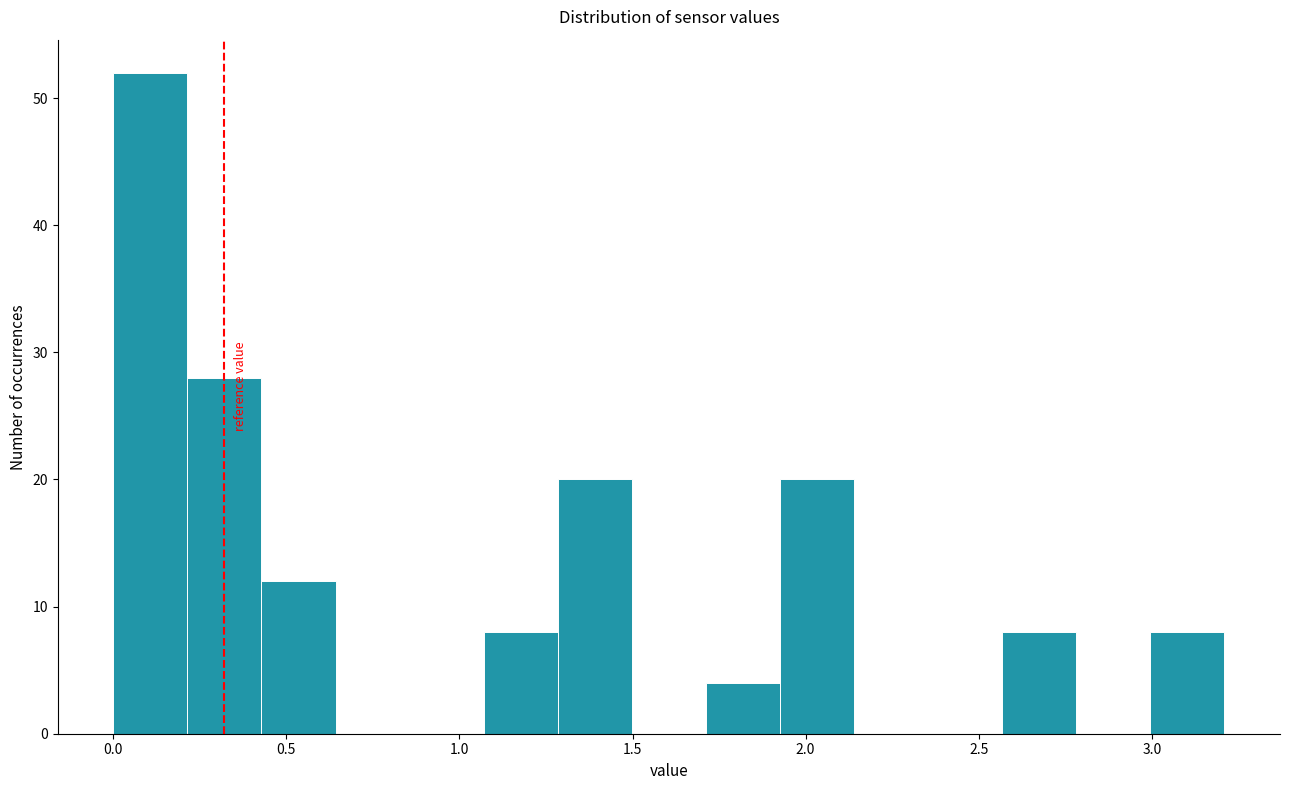

Reading left to right, transcribe this chart: for each bar, give the range it covers on the x-axis and its height. Neither the bar edges nor the heights are printed on the chart, so give them approximately, as read against the axes.

0.00 to 0.20: 52
0.20 to 0.45: 28
0.45 to 0.65: 12
0.65 to 0.85: 0
0.85 to 1.05: 0
1.05 to 1.30: 8
1.30 to 1.50: 20
1.50 to 1.70: 0
1.70 to 1.95: 4
1.95 to 2.15: 20
2.15 to 2.35: 0
2.35 to 2.55: 0
2.55 to 2.80: 8
2.80 to 3.00: 0
3.00 to 3.20: 8